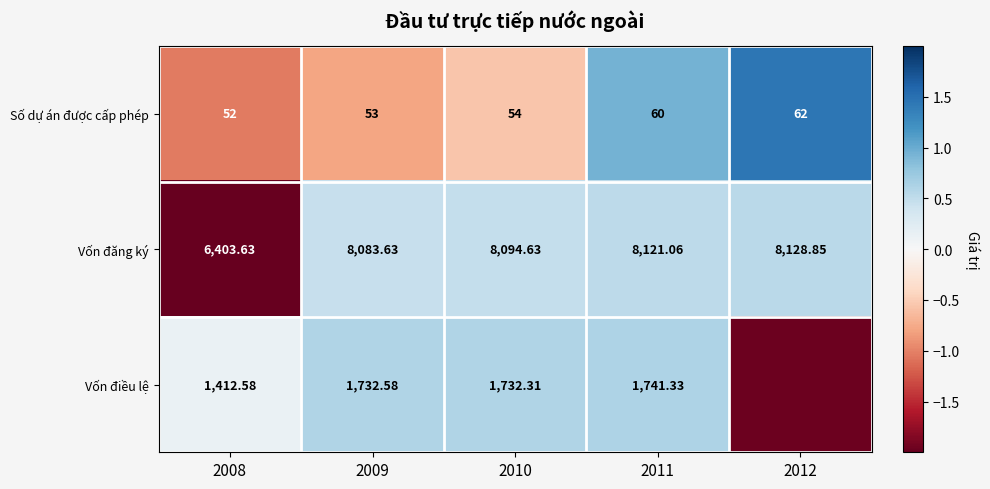

At how many categories does at least one series exceed 0?

5